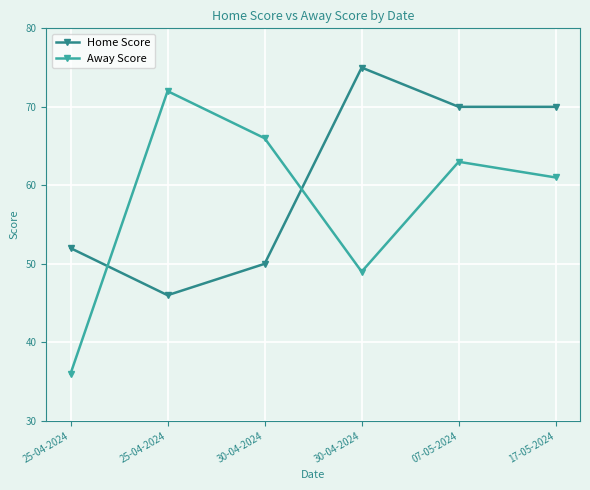

True or false: Away Score has a value of 72 at 25-04-2024.

True